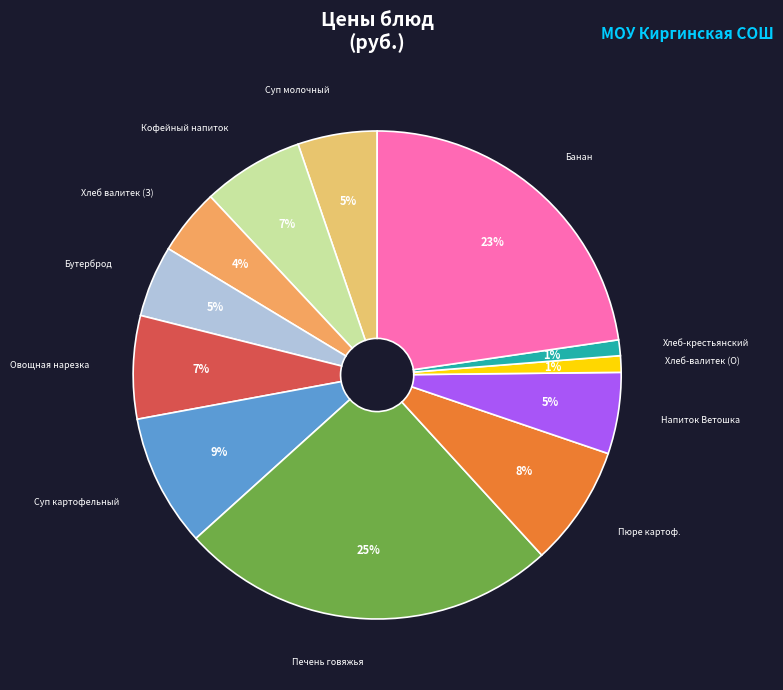

How many segments does this pie chart have?

12